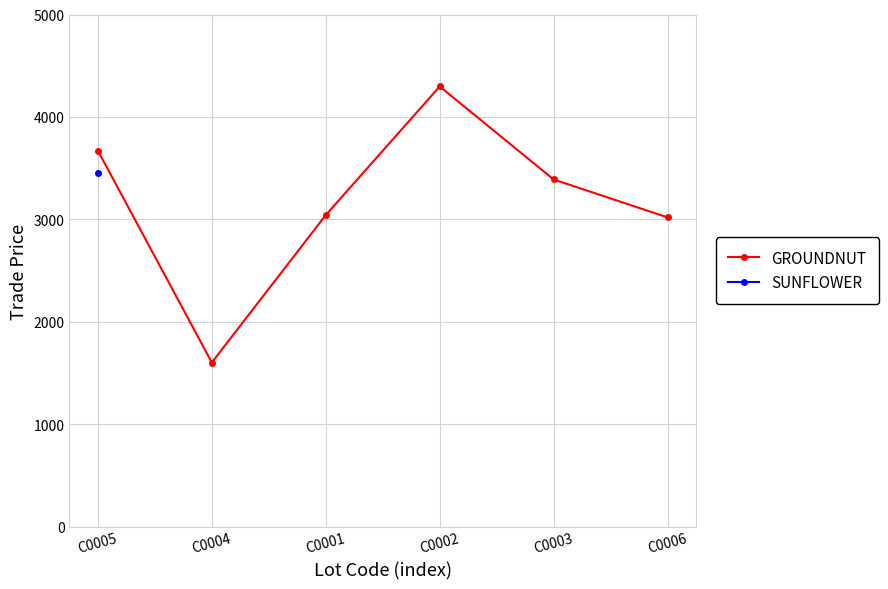

What are all the series names shown in the legend?

GROUNDNUT, SUNFLOWER